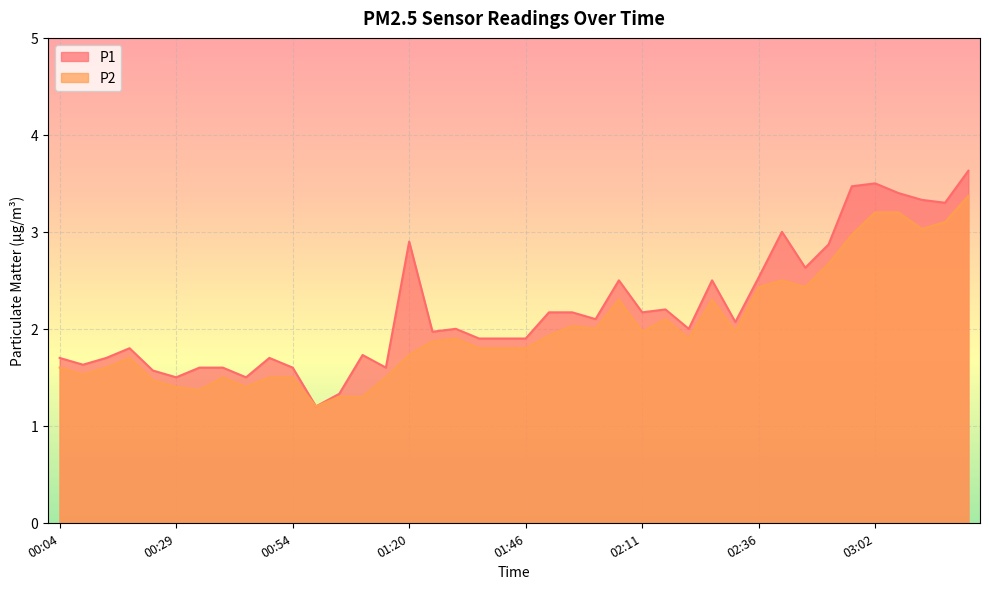

At 01:25, list the series in order from smallest to largest.

P2, P1